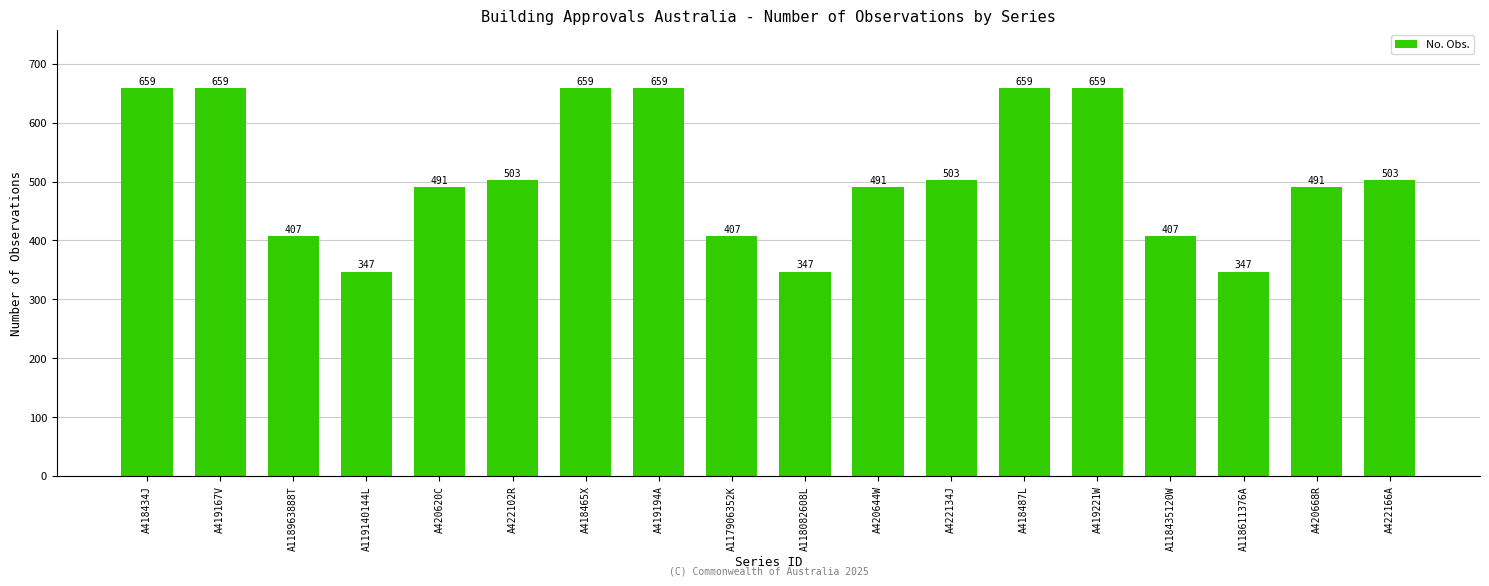

Where does the data first go above 503?

A418434J